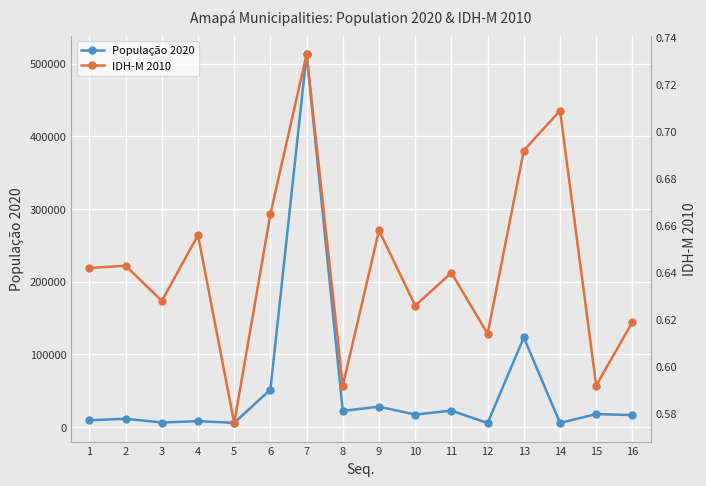

Reading left to right, extract all data points from this chart.

População 2020: 1=9187.0	2=11306.0	3=6101.0	4=7967.0	5=5617.0	6=51362.0	7=512902.0	8=22053.0	9=27906.0	10=17067.0	11=22452.0	12=5246.0	13=123096.0	14=5488.0	15=17769.0	16=16254.0
IDH-M 2010: 1=0.6	2=0.6	3=0.6	4=0.7	5=0.6	6=0.7	7=0.7	8=0.6	9=0.7	10=0.6	11=0.6	12=0.6	13=0.7	14=0.7	15=0.6	16=0.6